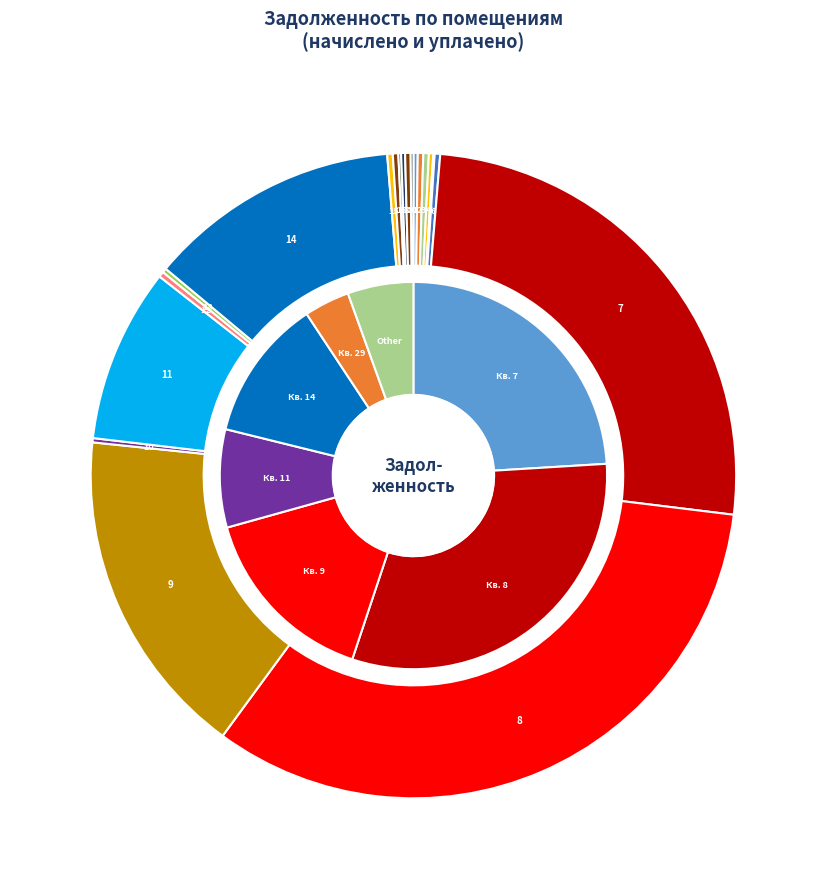

How many segments does this pie chart have?

20